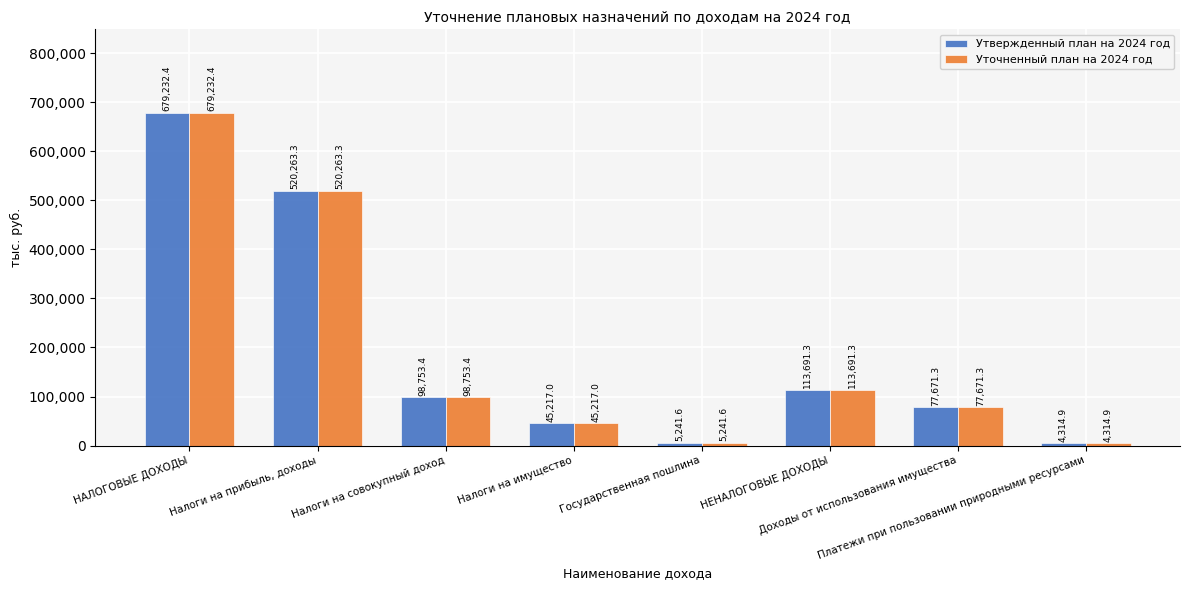

What is the difference between the maximum and minimum values in the Утвержденный план на 2024 год series?

674917.5